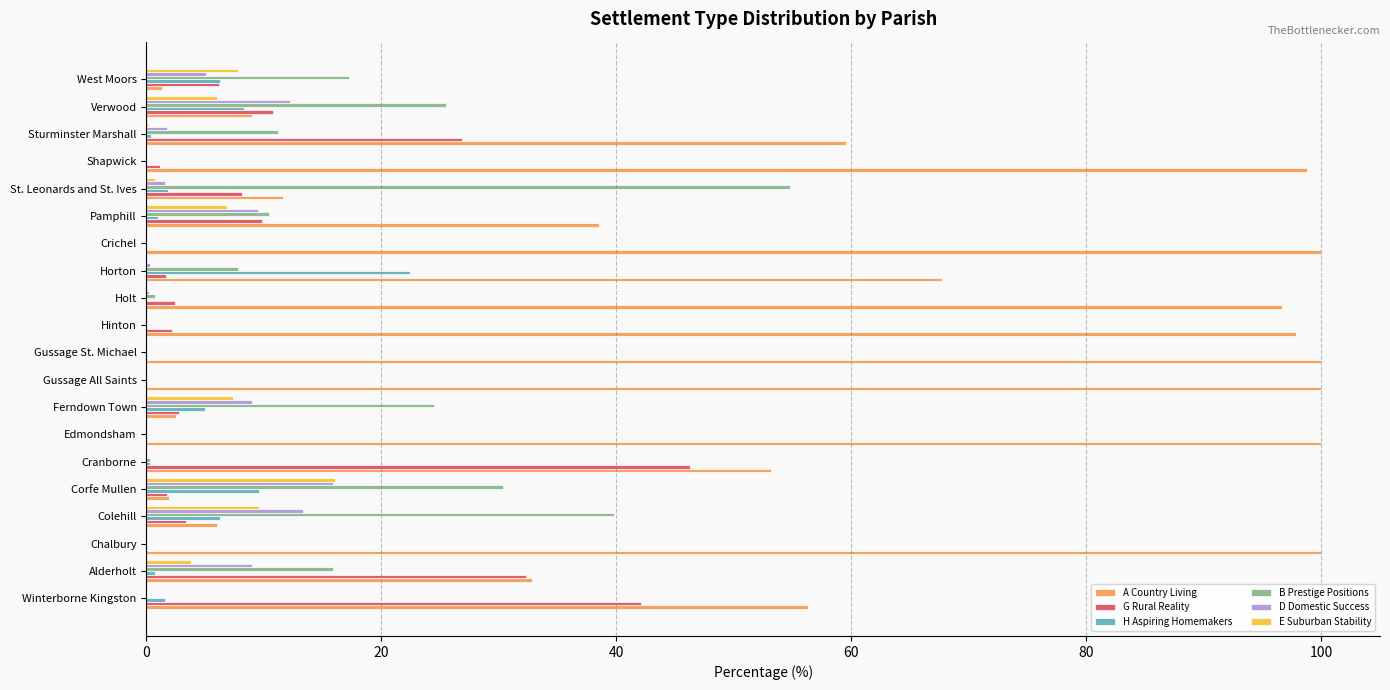

What is the maximum value shown in the chart?

100.0